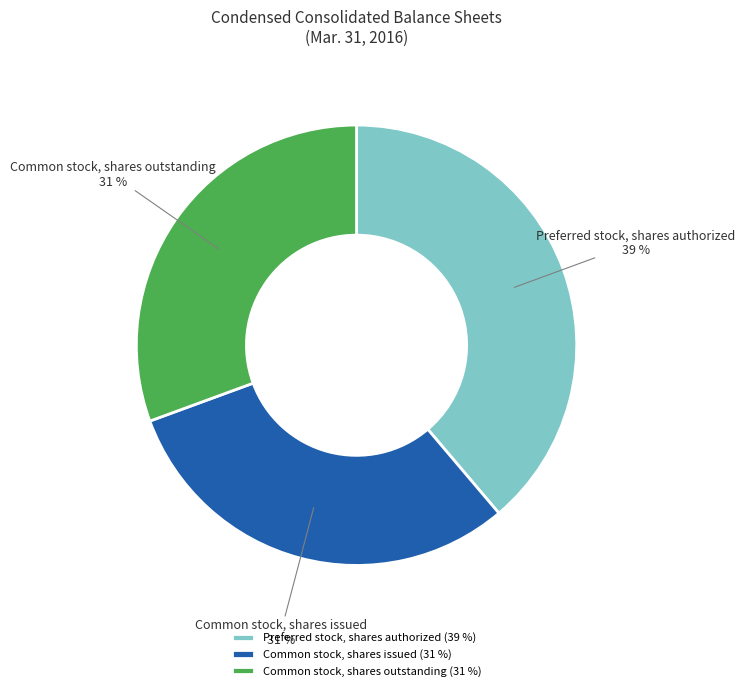

Which has a higher value, Preferred stock, shares authorized or Common stock, shares issued?

Preferred stock, shares authorized